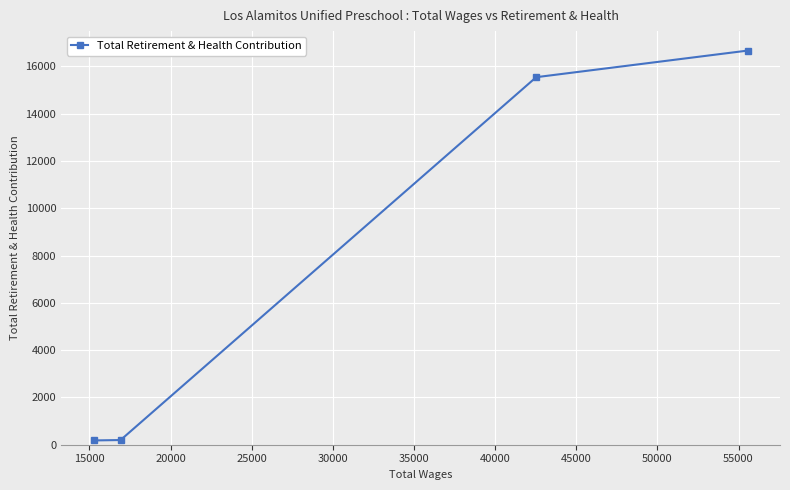

What is the greatest value displayed?

16664